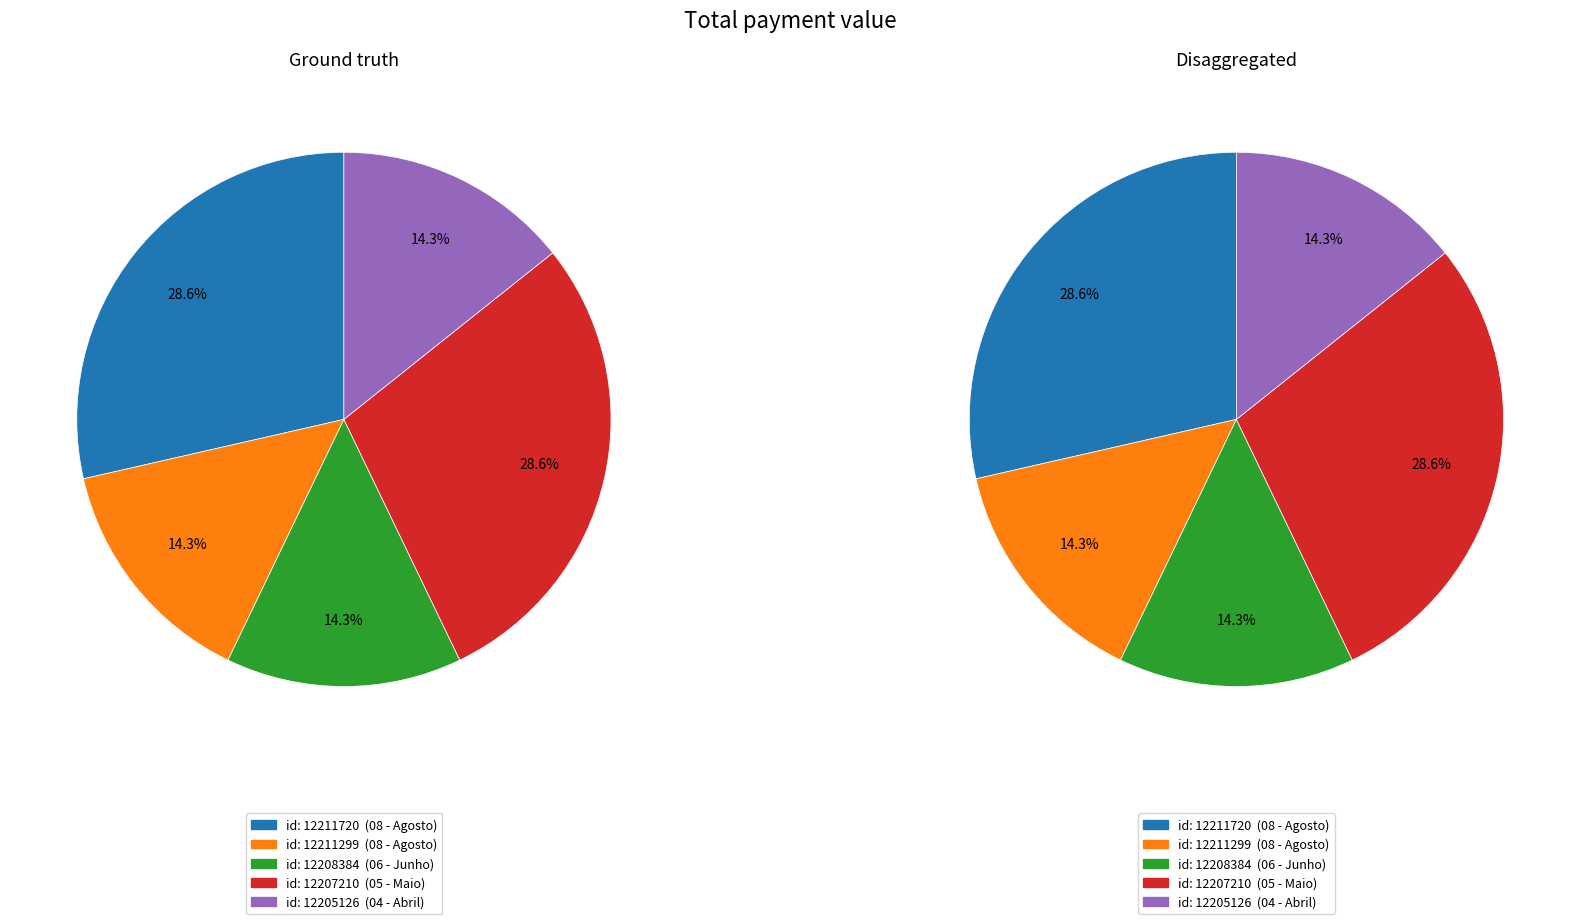

To the nearest percent, what percentage of the pie is 12211299?

14%